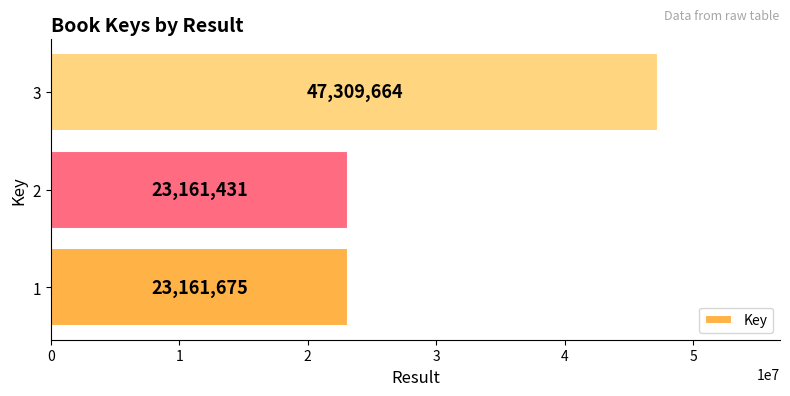

What is the sum of all values?

93632770